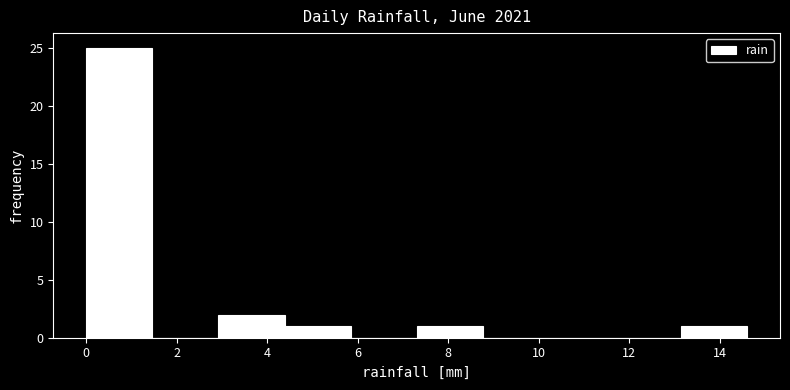

Reading left to right, transcribe this chart: for each bar, give the range it covers on the x-axis and its height. Neither the bar edges nor the heights are printed on the chart, so give them approximately, as read against the axes.

0.00 to 1.46: 25
1.46 to 2.92: 0
2.92 to 4.38: 2
4.38 to 5.84: 1
5.84 to 7.30: 0
7.30 to 8.76: 1
8.76 to 10.22: 0
10.22 to 11.68: 0
11.68 to 13.14: 0
13.14 to 14.60: 1